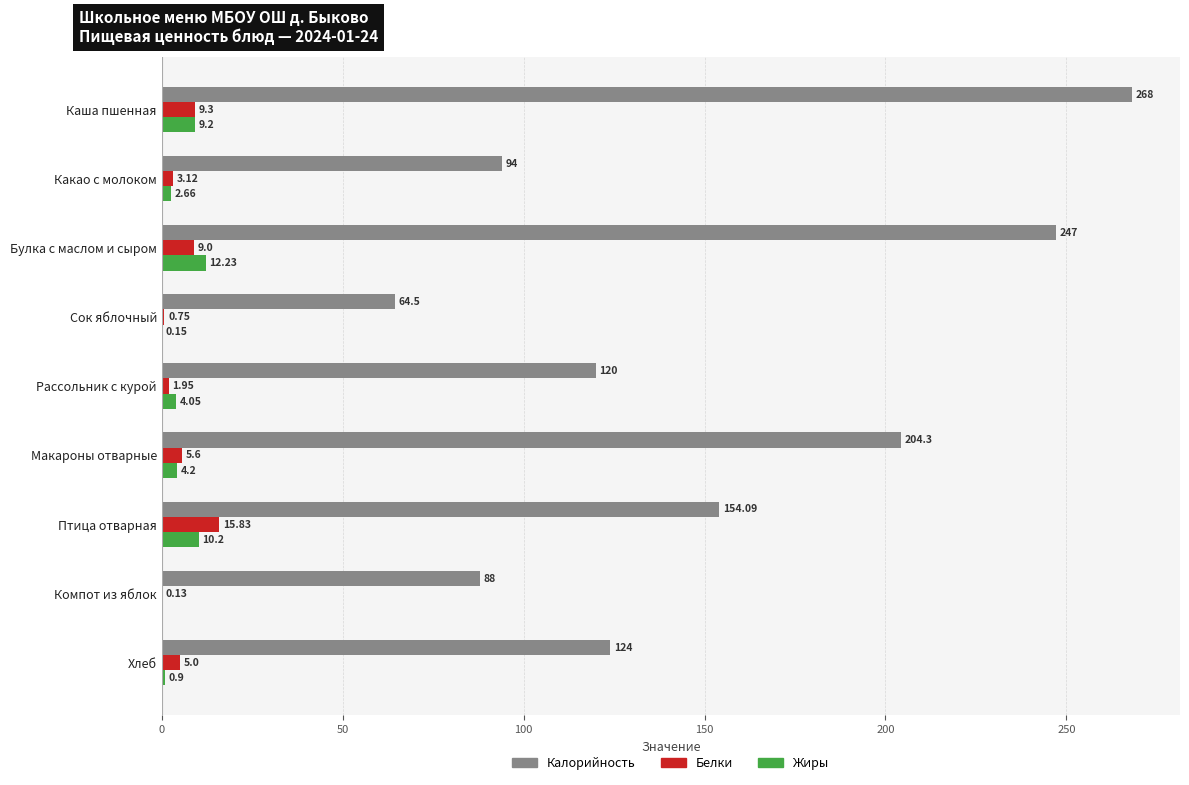

What is the total value across all series at Макароны отварные?

214.1